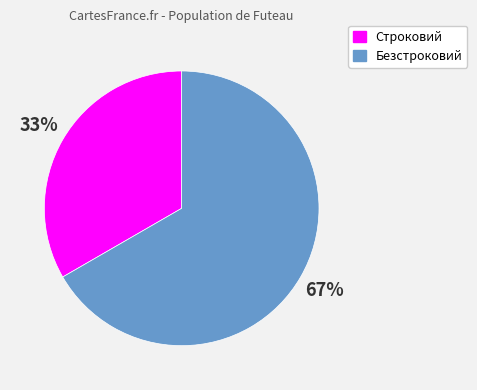

To the nearest percent, what is the combined percentage of Строковий and Безстроковий?

100%